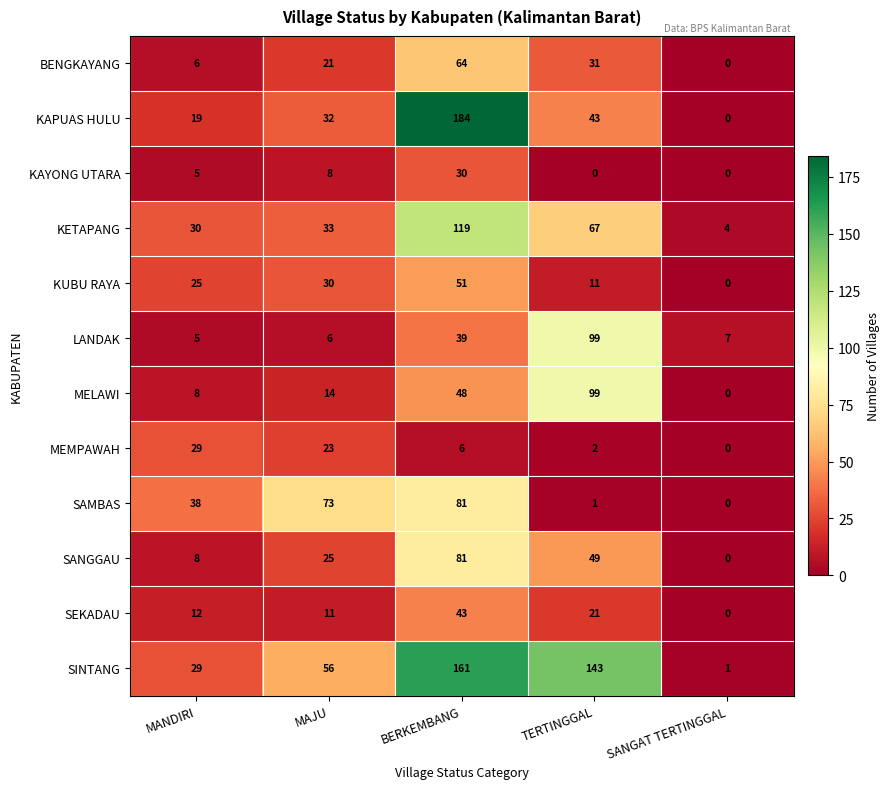

Which series has the largest range (max minus min)?

KAPUAS HULU